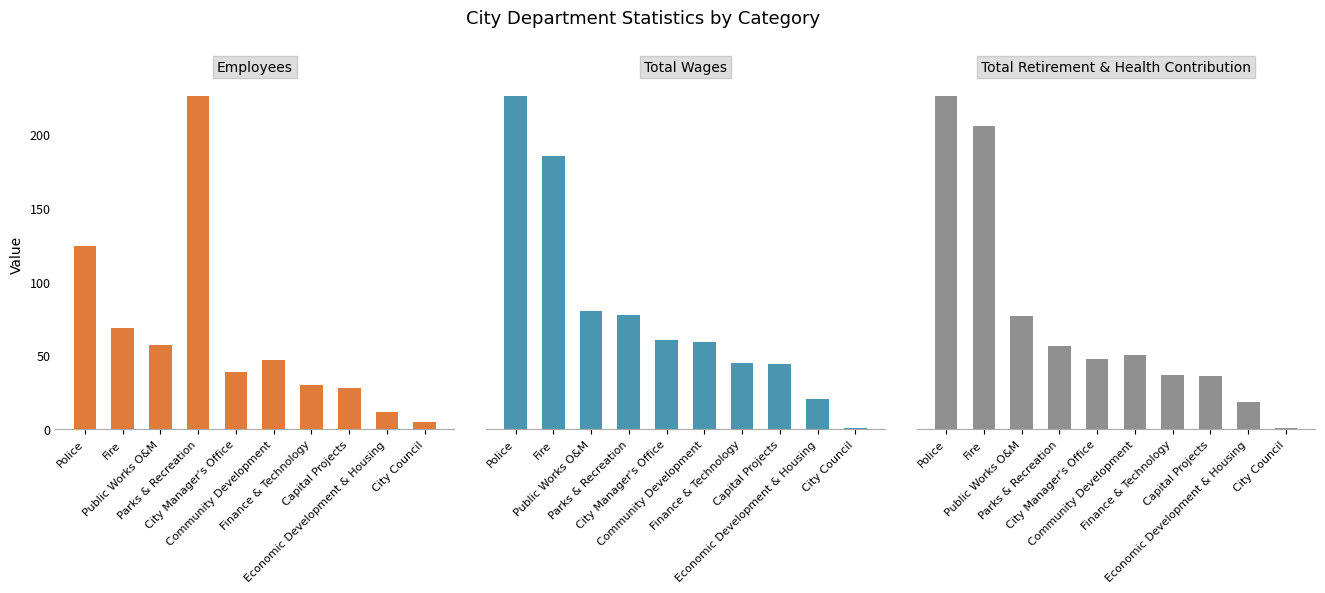

Which category has the lowest value across all series?

City Council